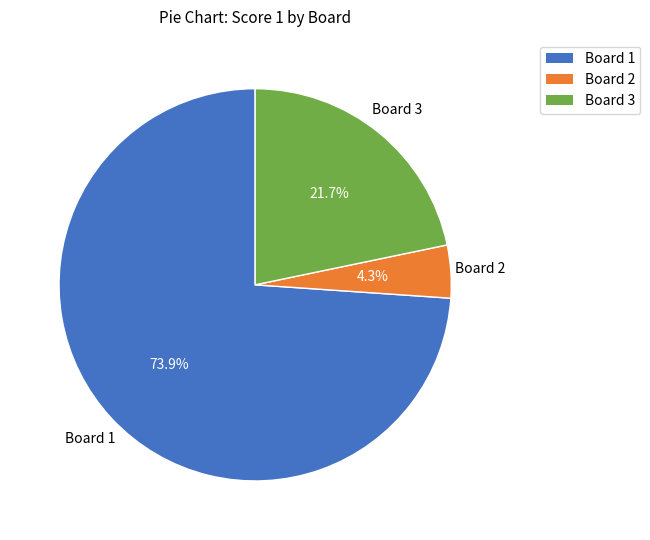

Between Board 3 and Board 1, which is larger?

Board 1